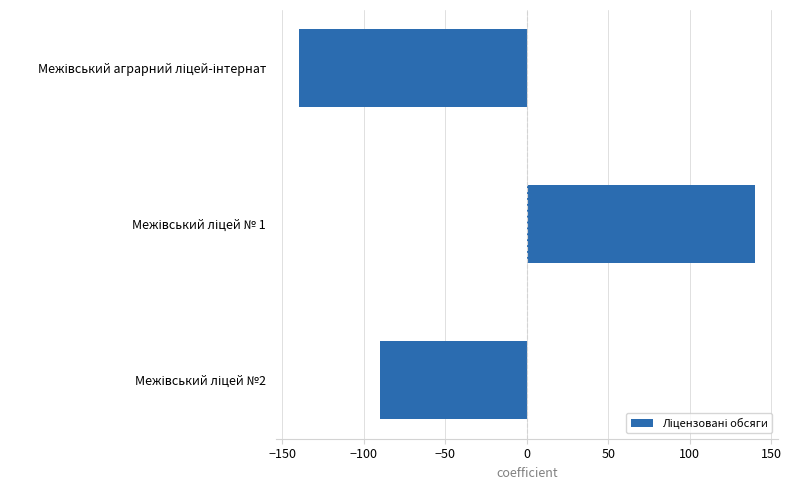

Does the chart contain any negative values?

Yes